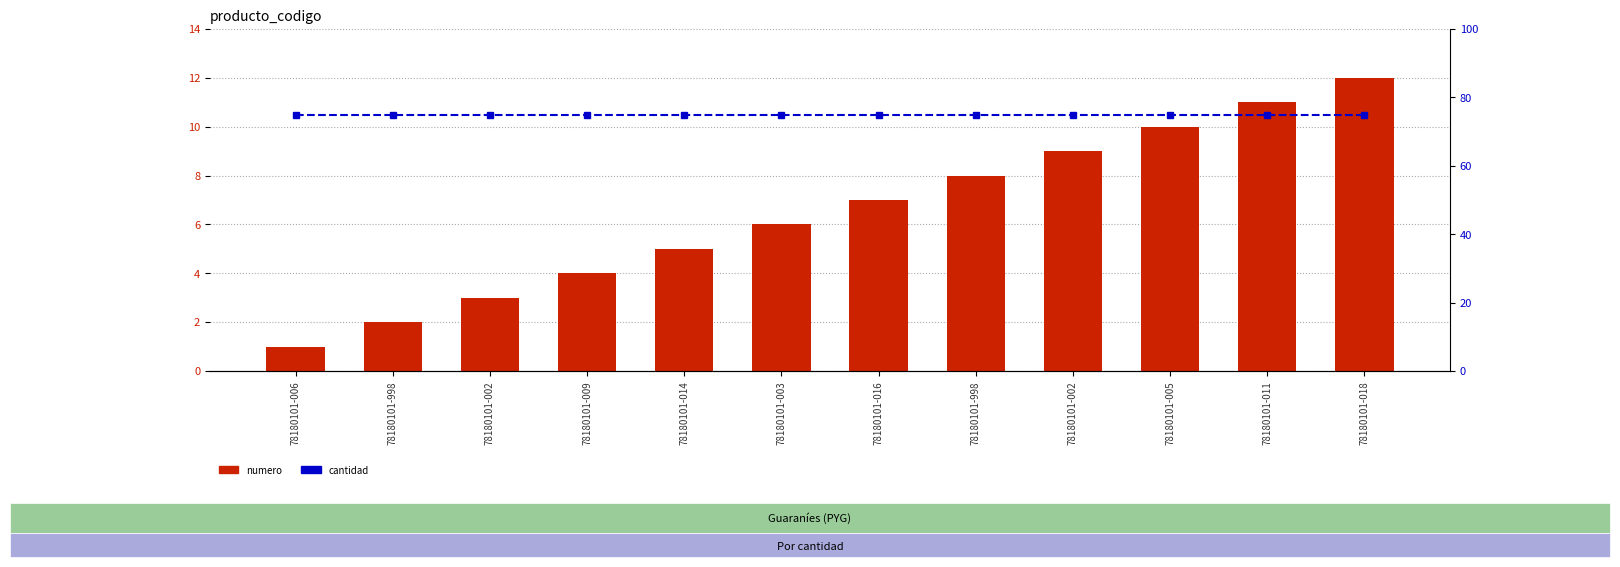

What is the spread (max minus min) of values at 78180101-998?

73